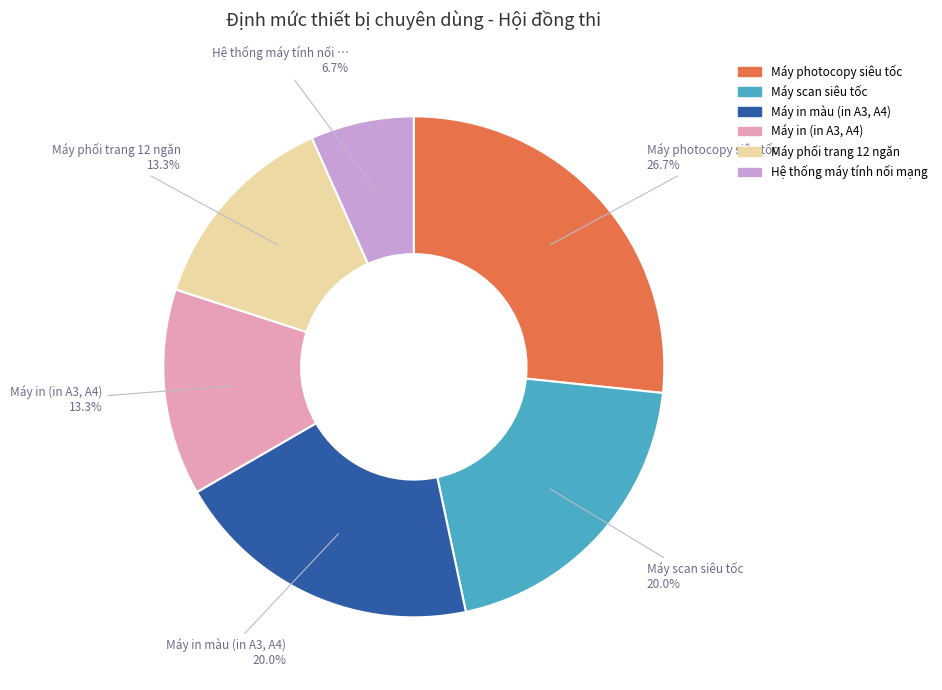

Does Máy scan siêu tốc account for over 50% of the chart?

No